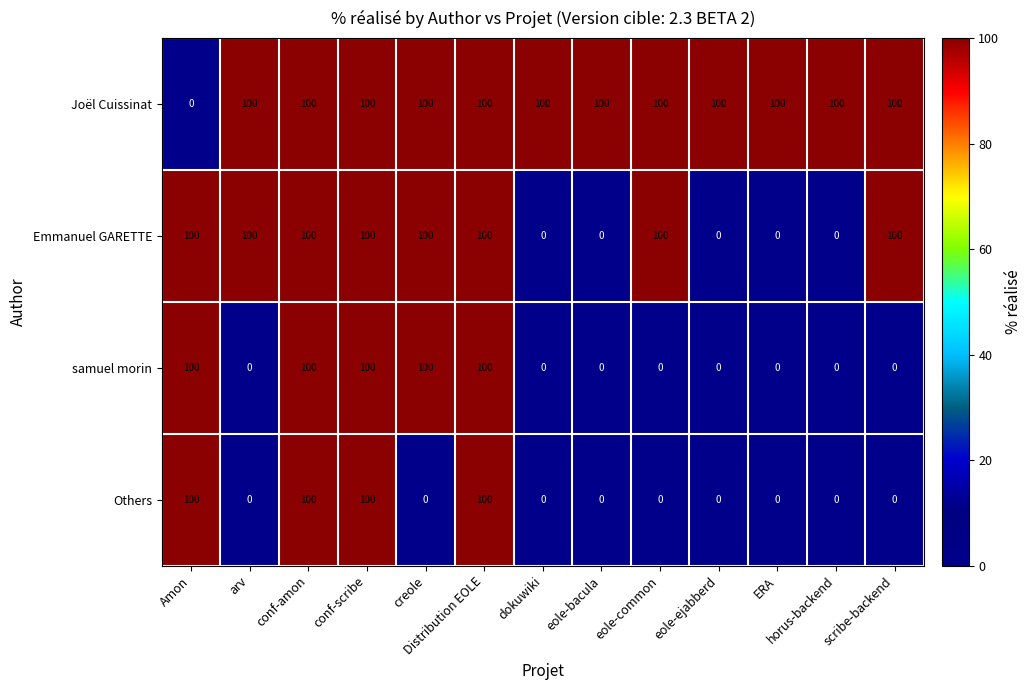

Is it true that Joël Cuissinat equals 100 at conf-scribe?

True